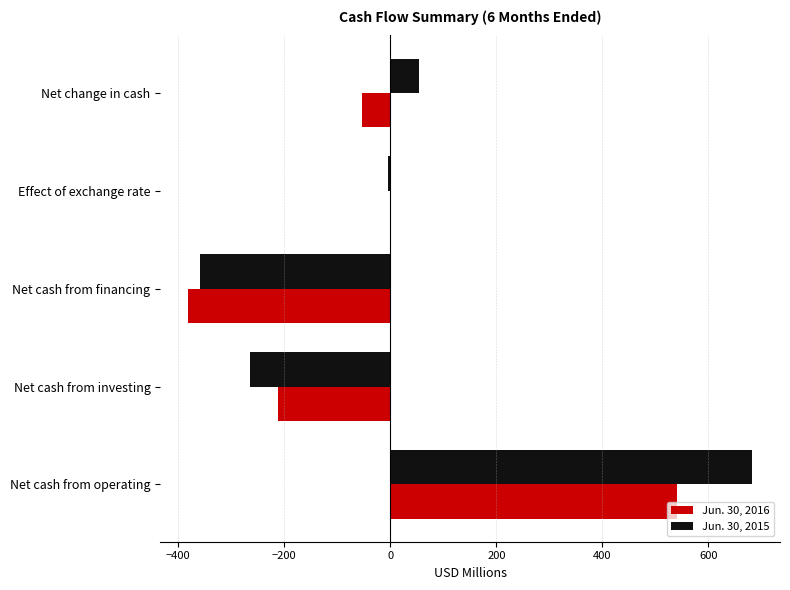

What is the sum of all Jun. 30, 2016 values?

-106